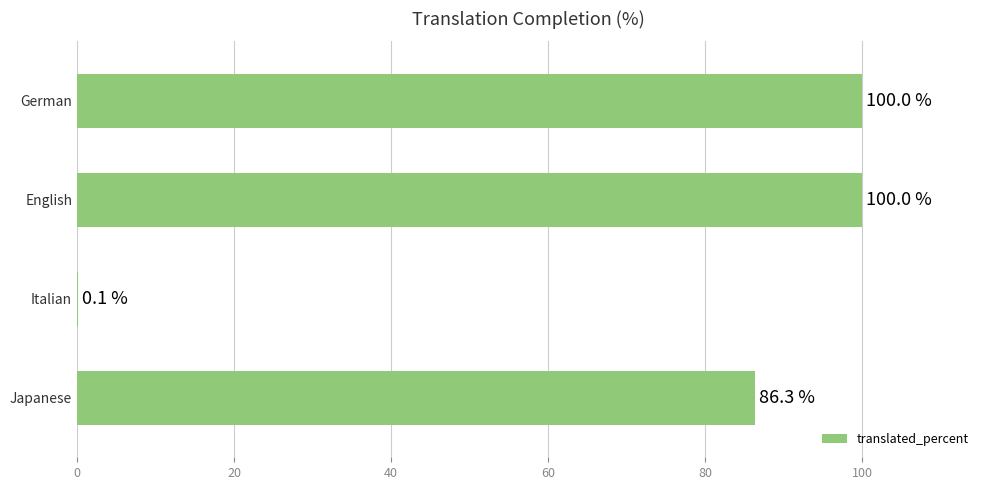

Are the bars horizontal?

Yes